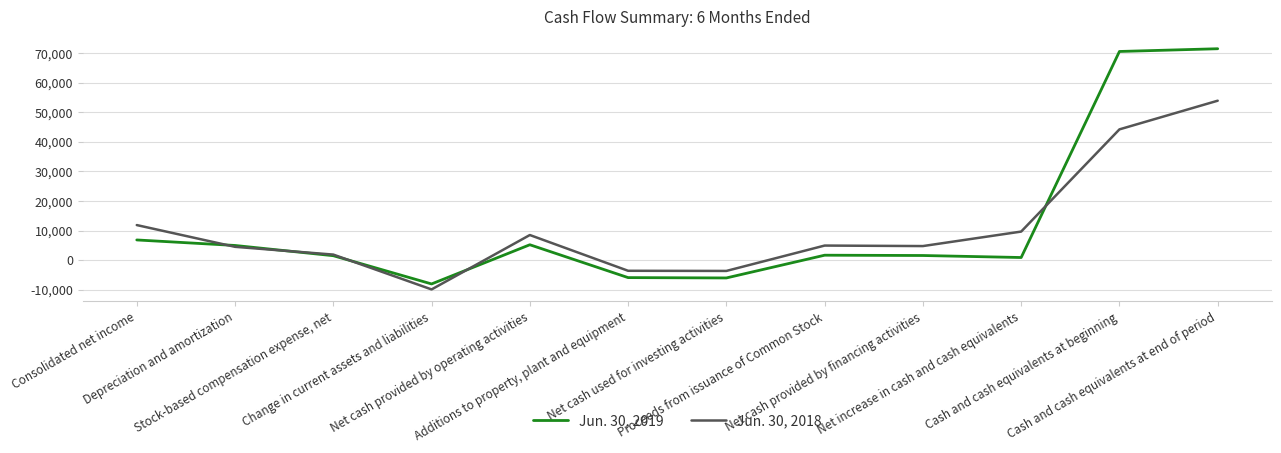

After their last crossing, which series has the higher values: Jun. 30, 2019 or Jun. 30, 2018?

Jun. 30, 2019